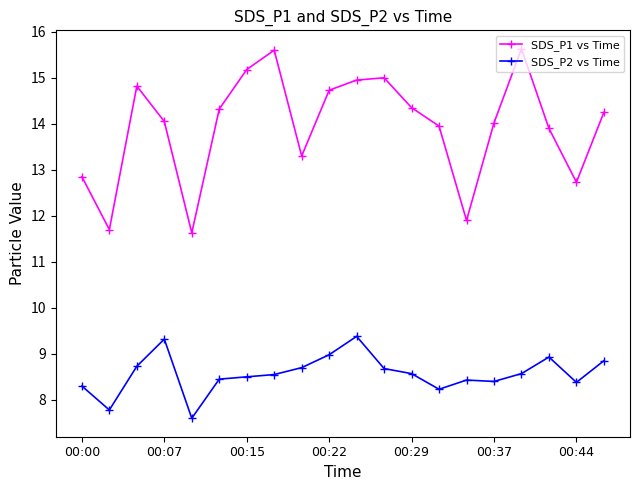

Rank the series by their maximum value, from highest to lowest.

SDS_P1 vs Time, SDS_P2 vs Time